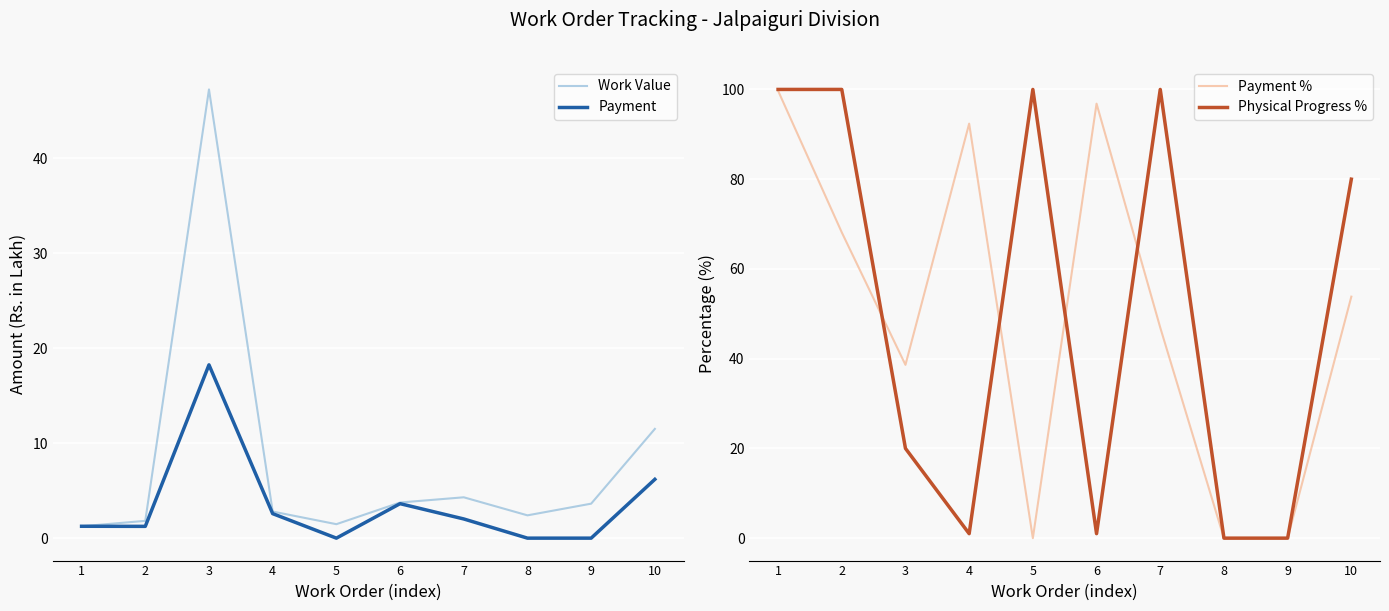

Reading right to left, list all the values displayed in this chart.

Work Value: 11.5	3.6	2.4	4.3	3.8	1.5	2.8	47.2	1.8	1.2
Payment: 6.2	0.0	0.0	2.0	3.6	0.0	2.6	18.2	1.2	1.2
Payment %: 53.8	0.0	0.0	46.9	96.8	0.0	92.4	38.6	68.2	99.7
Physical Progress %: 80.0	0.0	0.0	100.0	1.0	100.0	1.0	20.0	100.0	100.0